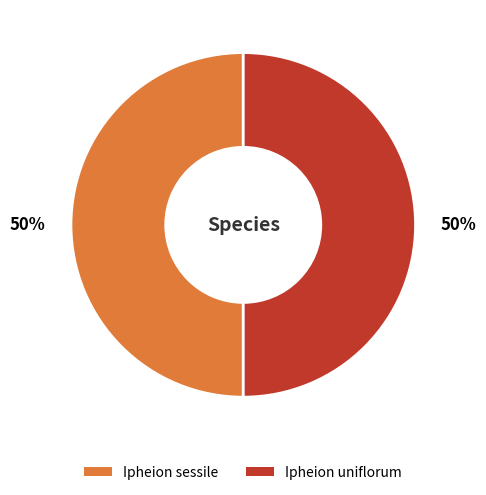

To the nearest percent, what is the average slice percentage?

50%